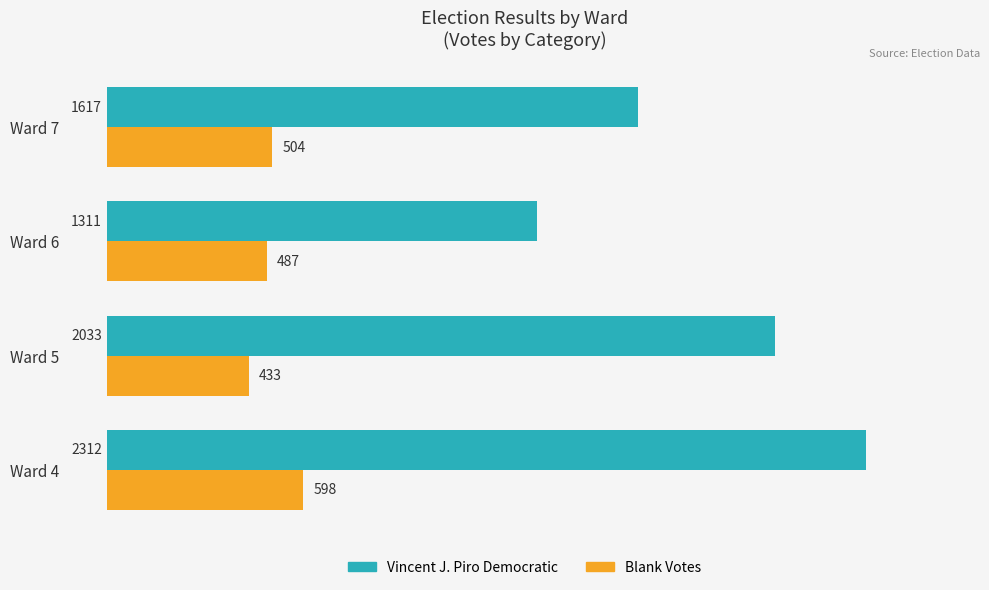

Is it true that Blank Votes equals 261 at Ward 5?

False